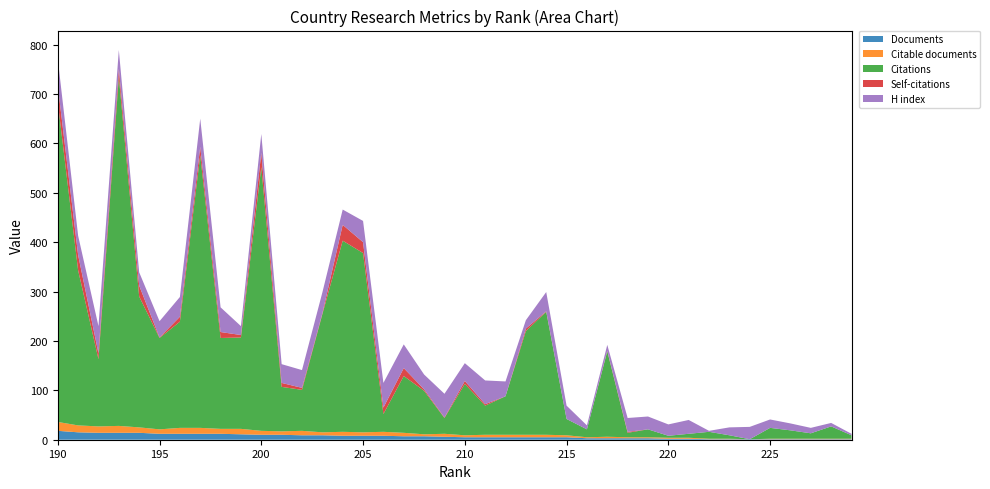

Reading right to left, what are all the values shown in this chart?

Documents: 190=18	191=15	192=14	193=14	194=14	195=12	196=12	197=12	198=12	199=11	200=10	201=10	202=9	203=9	204=8	205=8	206=8	207=7	208=7	209=6	210=5	211=5	212=5	213=5	214=5	215=5	216=3	217=3	218=3	219=3	220=2	221=2	222=1	223=1	224=1	225=1	226=1	227=1	228=1	229=1
Citable documents: 190=18	191=14	192=13	193=14	194=11	195=9	196=12	197=12	198=10	199=11	200=8	201=7	202=9	203=6	204=8	205=7	206=8	207=7	208=4	209=6	210=4	211=5	212=5	213=5	214=5	215=4	216=2	217=3	218=2	219=2	220=2	221=2	222=1	223=1	224=0	225=1	226=1	227=1	228=1	229=1
Citations: 190=647	191=314	192=136	193=707	194=265	195=185	196=215	197=552	198=184	199=185	200=534	201=90	202=83	203=239	204=387	205=363	206=36	207=115	208=88	209=32	210=104	211=59	212=78	213=210	214=249	215=33	216=16	217=173	218=9	219=16	220=4	221=8	222=14	223=7	224=0	225=22	226=17	227=11	228=25	229=7
Self-citations: 190=34	191=31	192=12	193=16	194=22	195=1	196=10	197=17	198=12	199=5	200=29	201=8	202=4	203=2	204=32	205=22	206=13	207=16	208=3	209=1	210=6	211=3	212=0	213=5	214=1	215=0	216=0	217=1	218=2	219=0	220=0	221=0	222=0	223=0	224=0	225=0	226=0	227=0	228=0	229=0
H index: 190=54	191=39	192=55	193=38	194=27	195=33	196=40	197=57	198=50	199=18	200=38	201=38	202=36	203=42	204=31	205=43	206=50	207=48	208=30	209=48	210=36	211=48	212=30	213=17	214=39	215=27	216=8	217=12	218=28	219=26	220=23	221=28	222=2	223=16	224=25	225=17	226=14	227=11	228=7	229=3